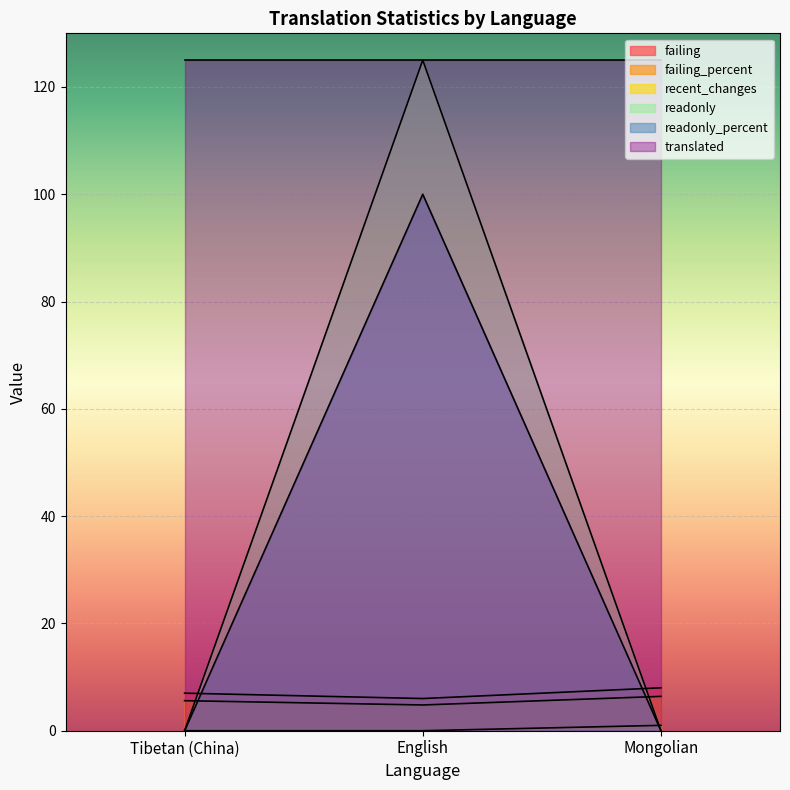

At which label does failing first exceed 7?

Mongolian